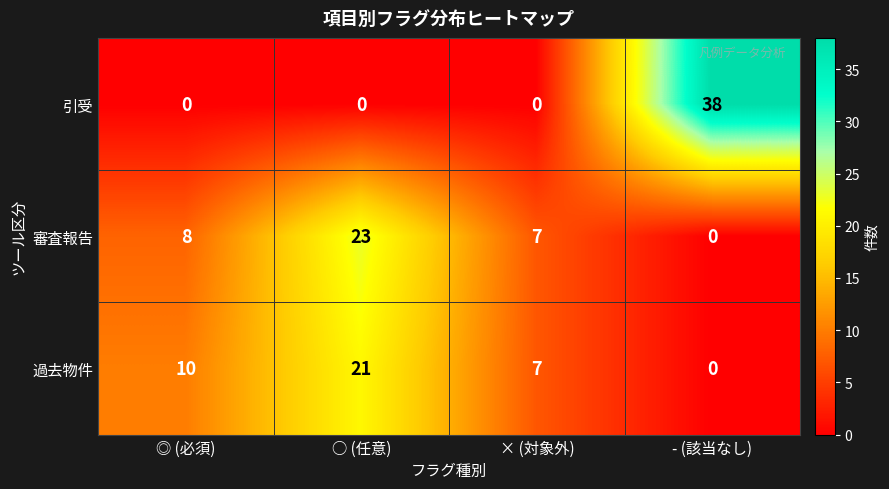

How many values in the 引受 series exceed 0?

1